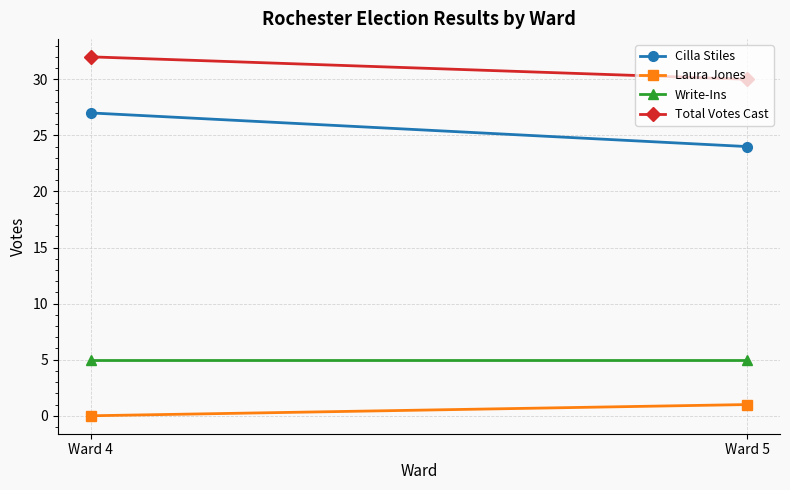

Which has a higher value, Ward 4 or Ward 5?

Ward 4